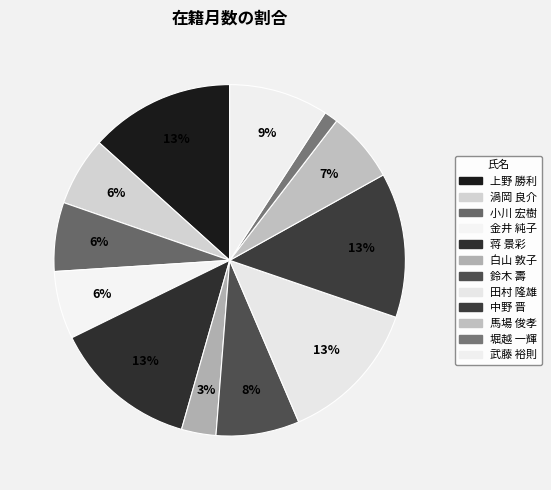

Count the number of slices in the pie.

12